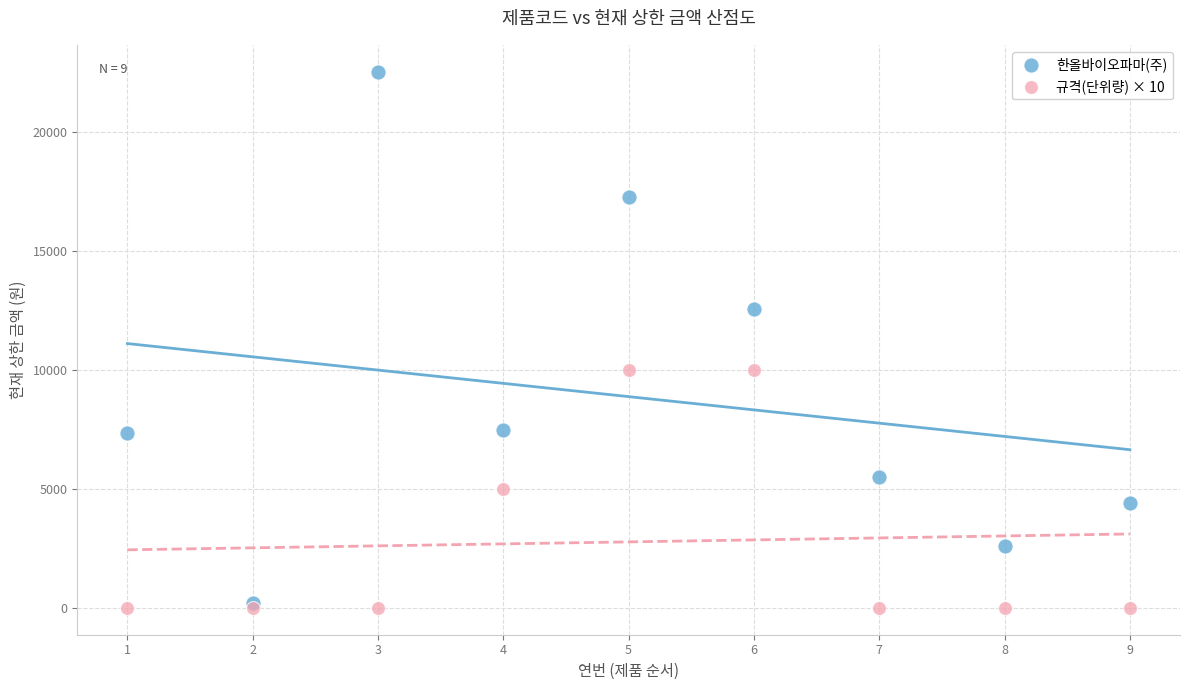

What are all the series names shown in the legend?

한올바이오파마(주), 규격(단위량) × 10